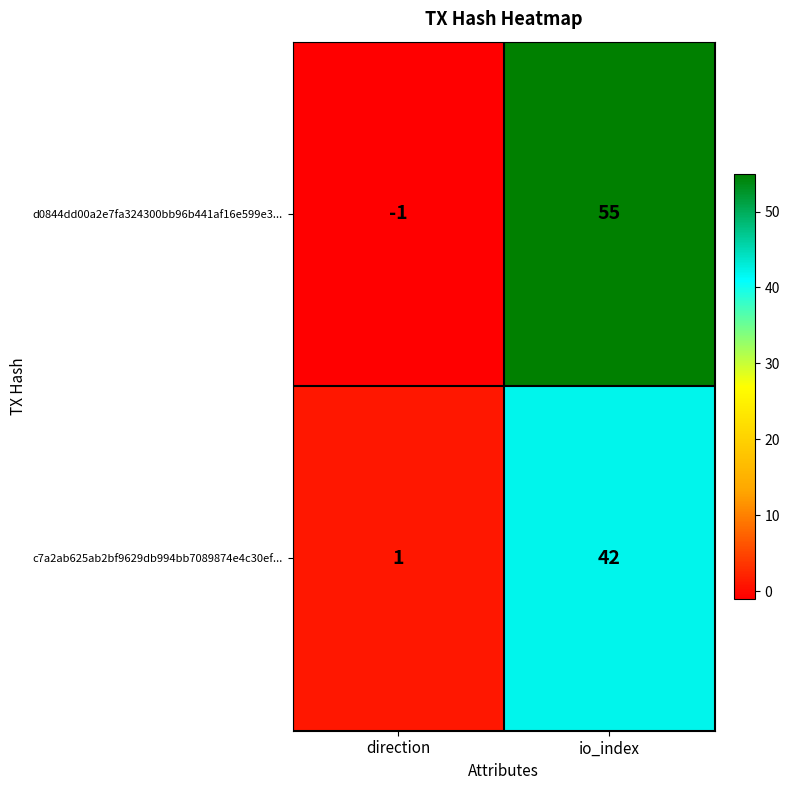

Which series has the widest spread of values?

d0844dd00a2e7fa324300bb96b441af16e599e3...